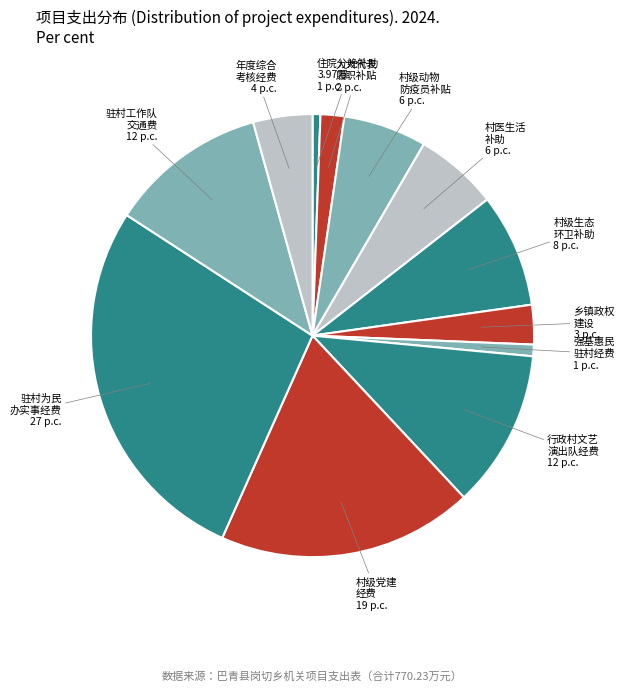

Which has a higher value, 驻村为民 办实事经费 or 驻村工作队 交通费?

驻村为民 办实事经费